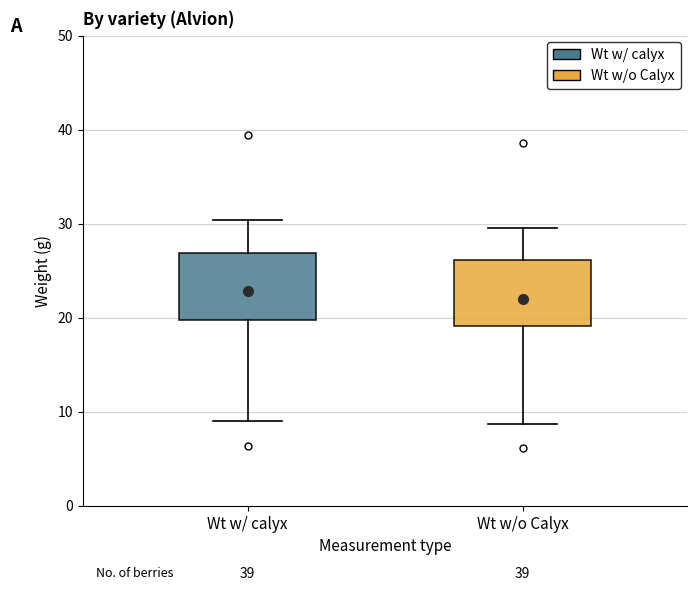

Reading left to right, read every box against the y-axis: the position of its median line, the range the box covers, and the ends of its whiskers. The values are not printed on the chart, so give them approximately, as read against the axis.

Wt w/ calyx: median 23, box 20 to 27, whiskers 9 to 30
Wt w/o Calyx: median 22, box 19 to 26, whiskers 9 to 30